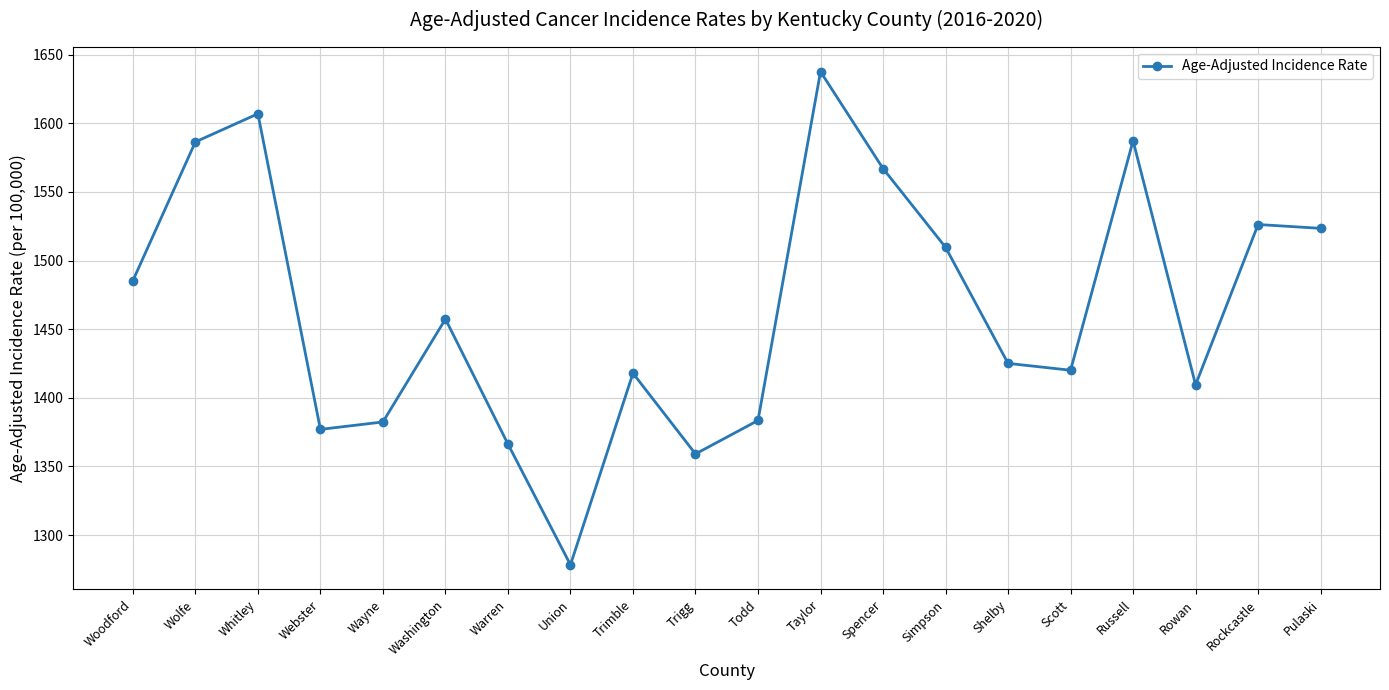

How many categories are shown in the chart?

20